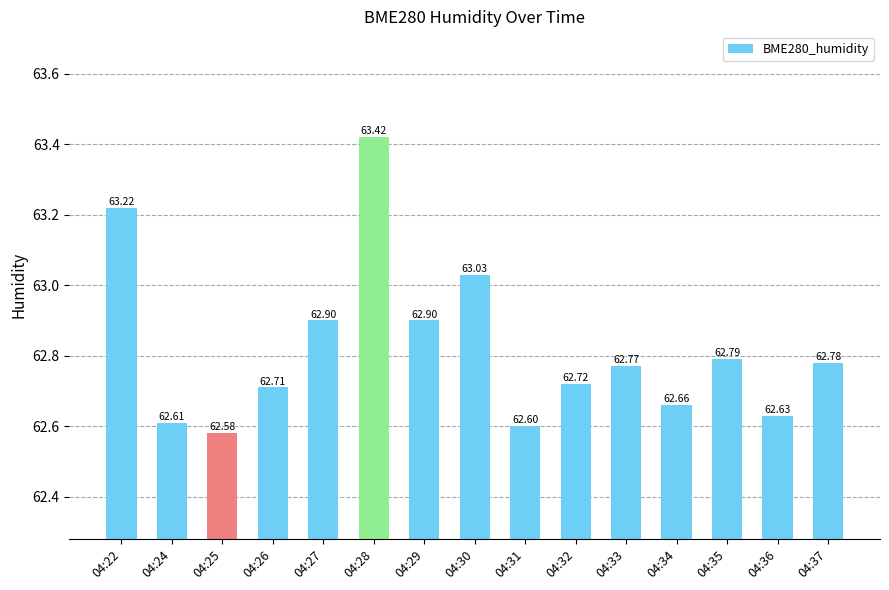

Which label corresponds to the largest value in the chart?

04:28